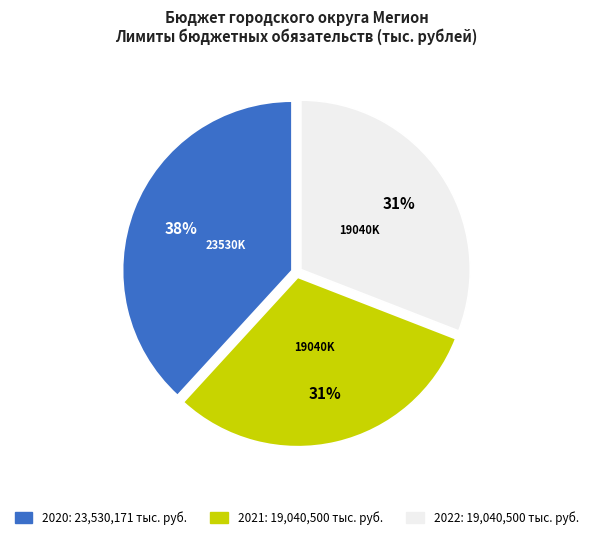

What is the largest slice in the pie chart?

2020